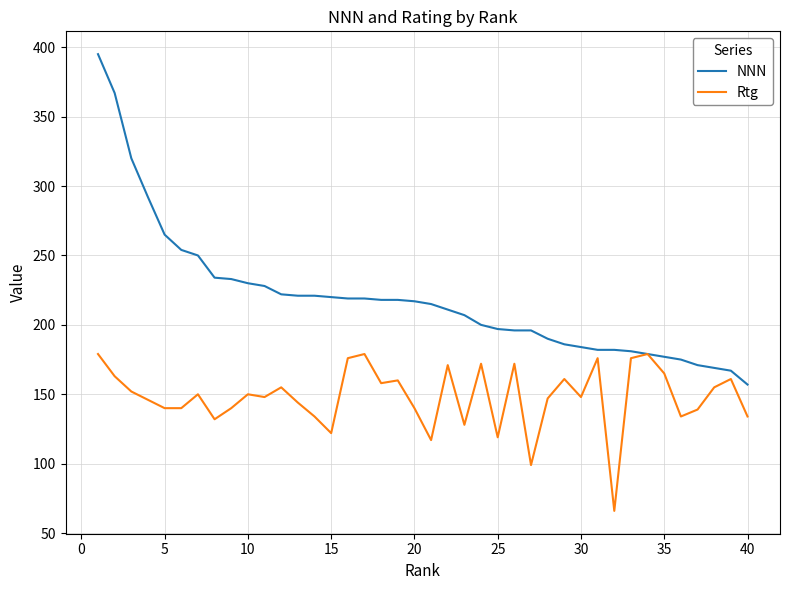

List the series in order of their overall mean, highest first.

NNN, Rtg